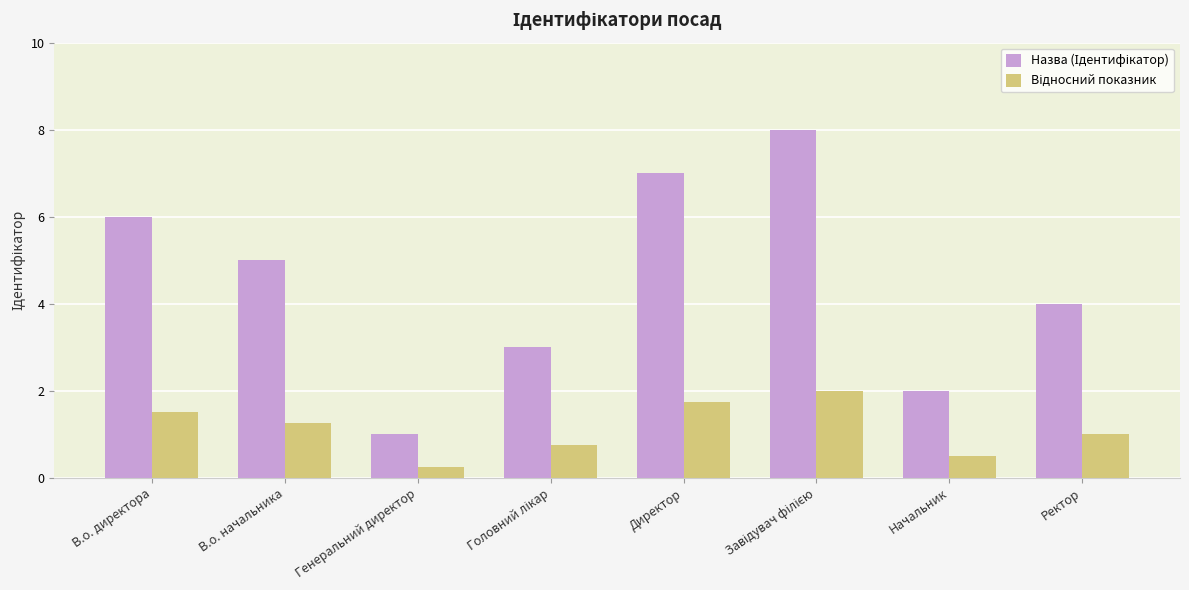

Which category has the lowest value across all series?

Генеральний директор